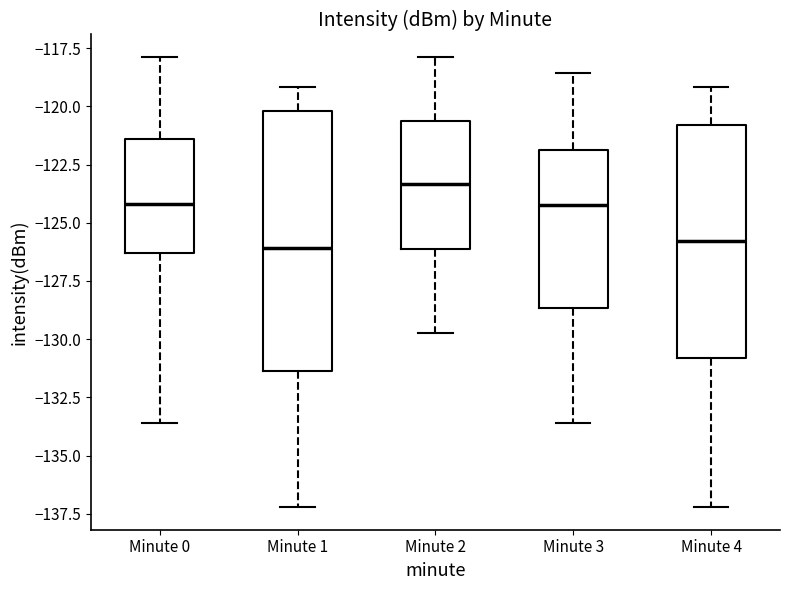

Comparing the boxes themselves (not the whiskers), which one is the tallest?

Minute 1